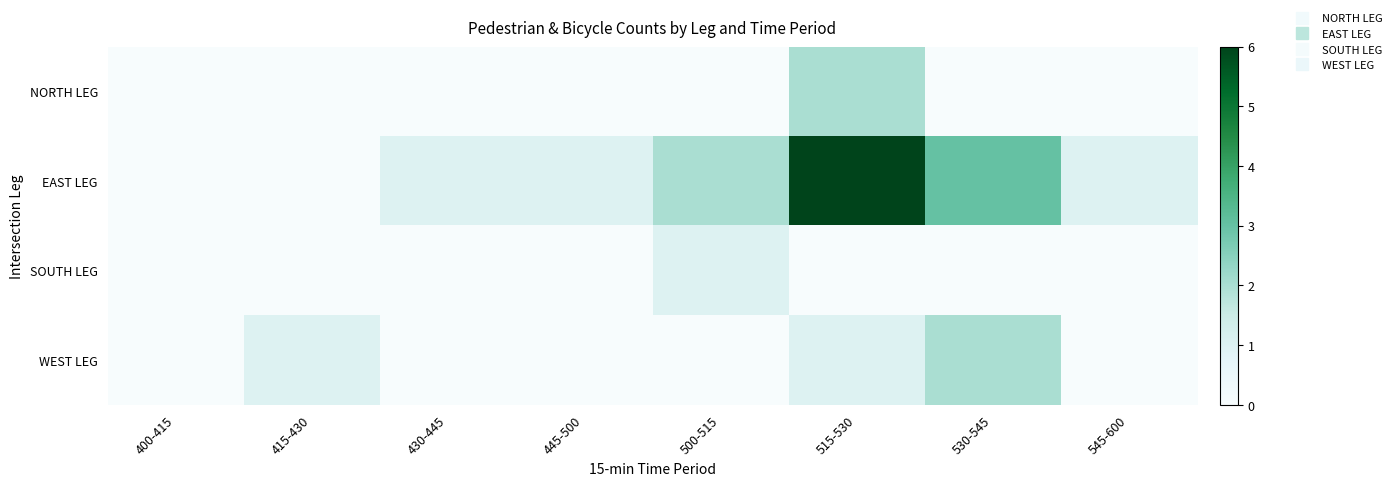

Which series has the largest range (max minus min)?

EAST LEG